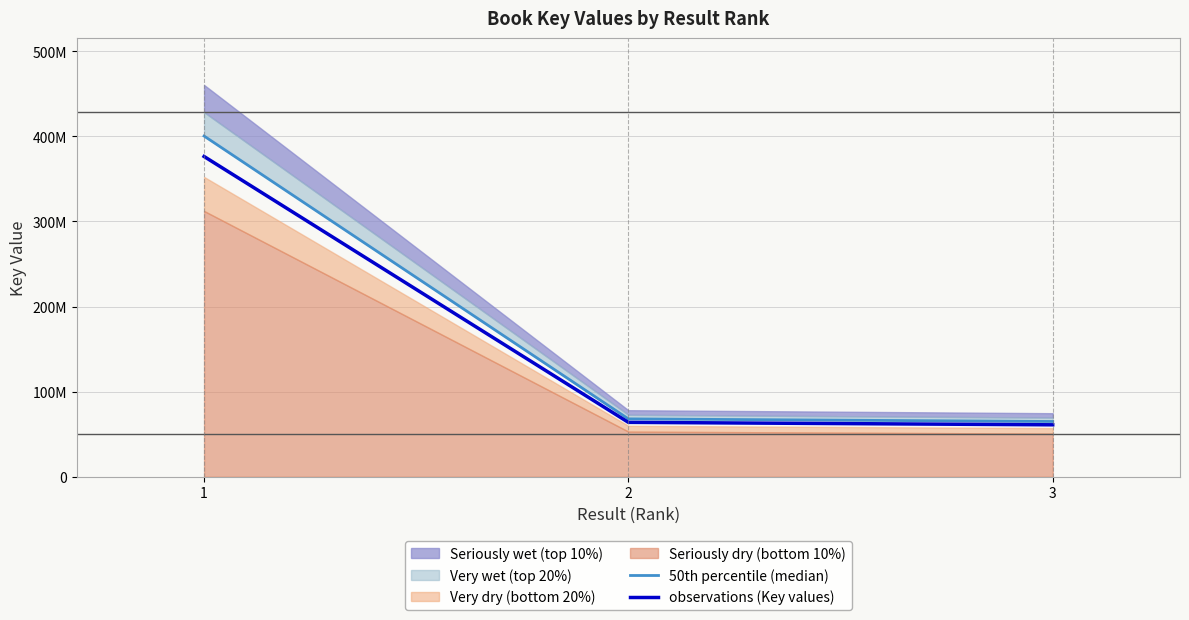

Is this an area chart (filled region under the line)?

No